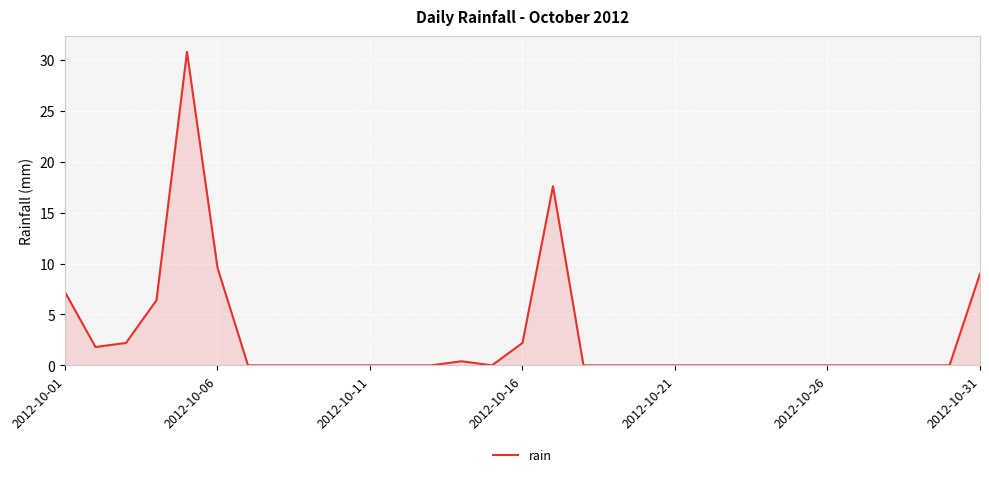

What is the difference between the maximum and minimum values?

30.8